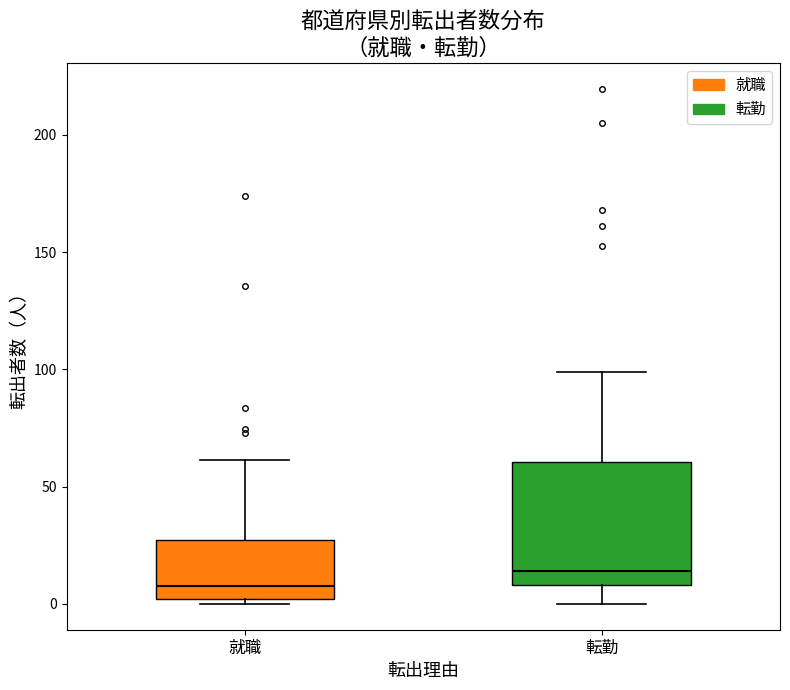

Reading left to right, transcribe this box plot: for each box, give where its median line is, the range the box spans, and where its two whiskers end, as read against the y-axis. The values are not printed on the chart, so give them approximately, as read against the axis.

就職: median 5, box 0 to 25, whiskers 0 (just below the box's lower edge) to 60
転勤: median 15, box 10 to 60, whiskers 0 to 100